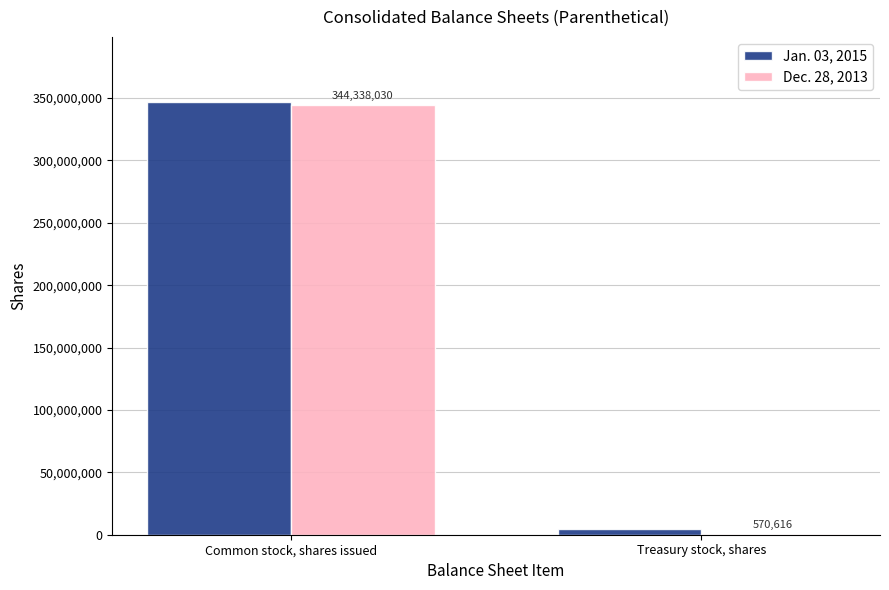

Reading left to right, list all the values displayed in this chart.

Jan. 03, 2015: 346985811	4652515
Dec. 28, 2013: 344338030	570616